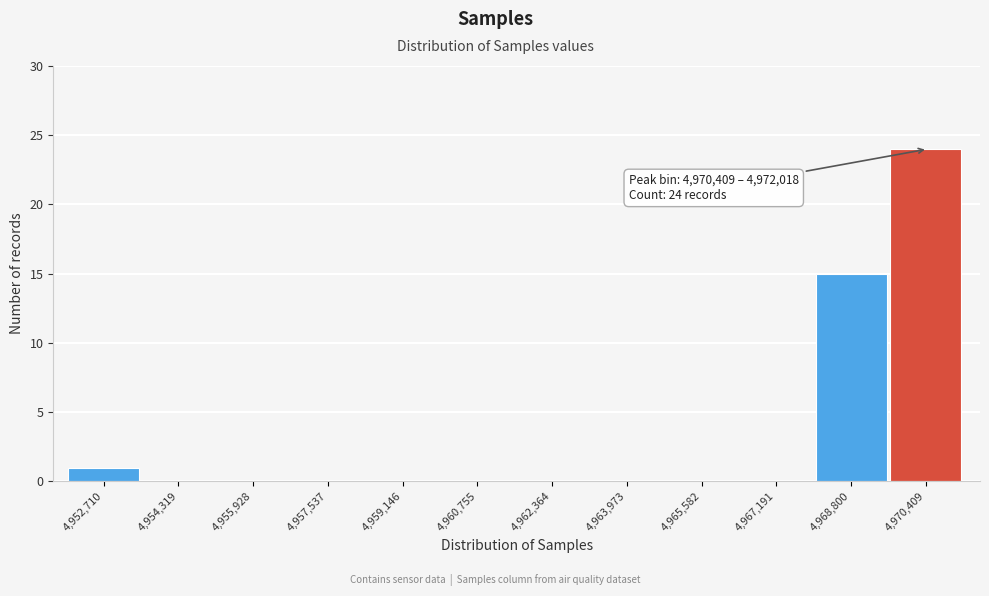

Reading left to right, extract all data points from this chart.

4,952,710=1	4,954,319=0	4,955,928=0	4,957,537=0	4,959,146=0	4,960,755=0	4,962,364=0	4,963,973=0	4,965,582=0	4,967,191=0	4,968,800=15	4,970,409=24